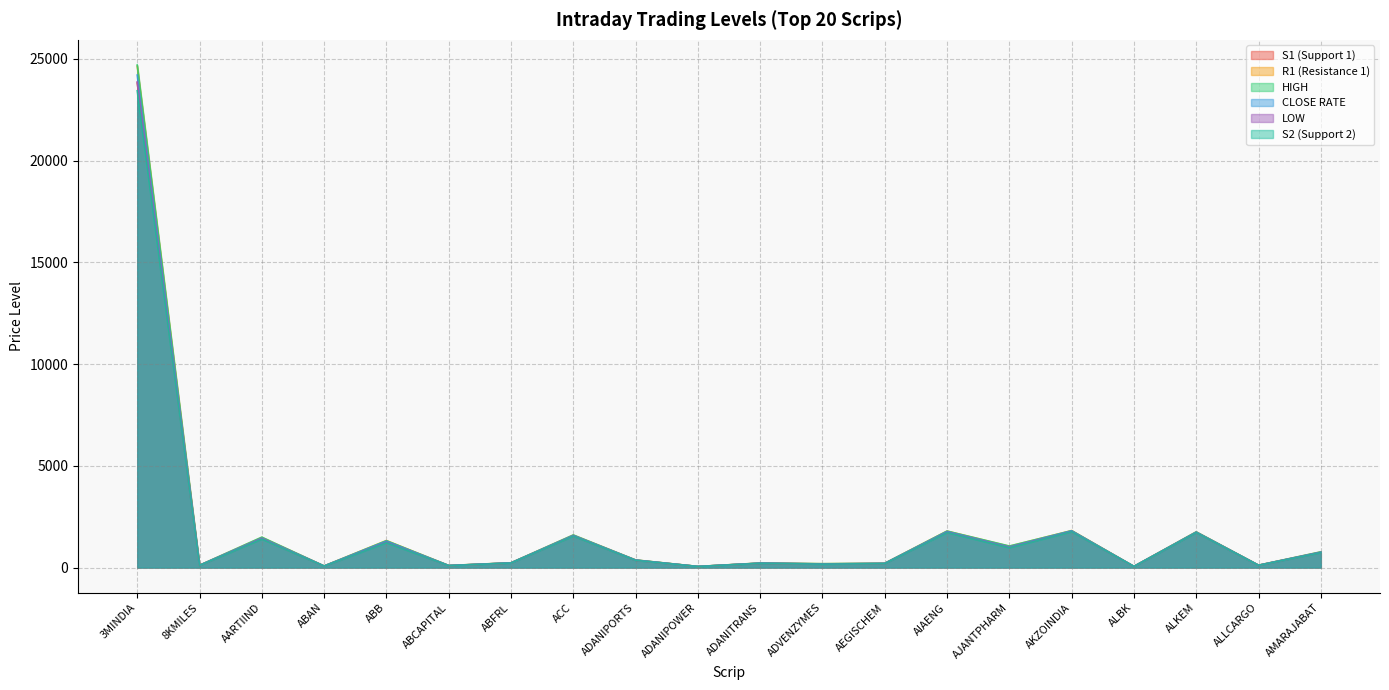

Is it true that S2 (Support 2) equals 2416.0 at AIAENG?

False